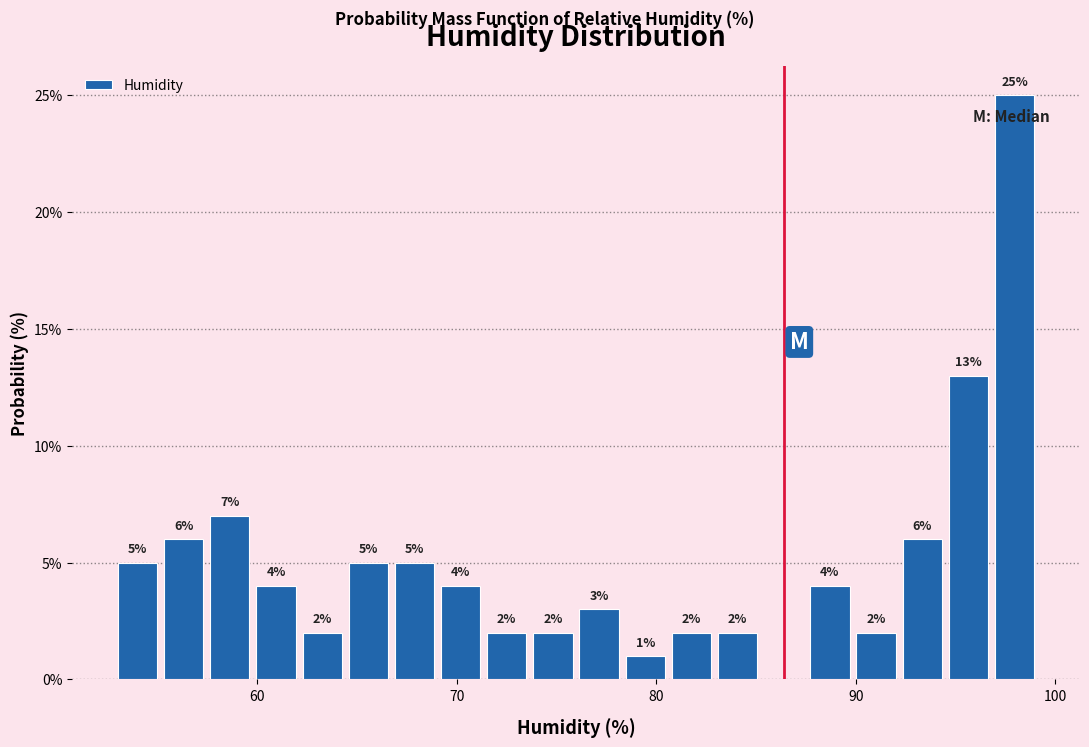

Around what value on the x-axis is the tallest bar? Give the approximate position of its centre, as read against the axis.

98